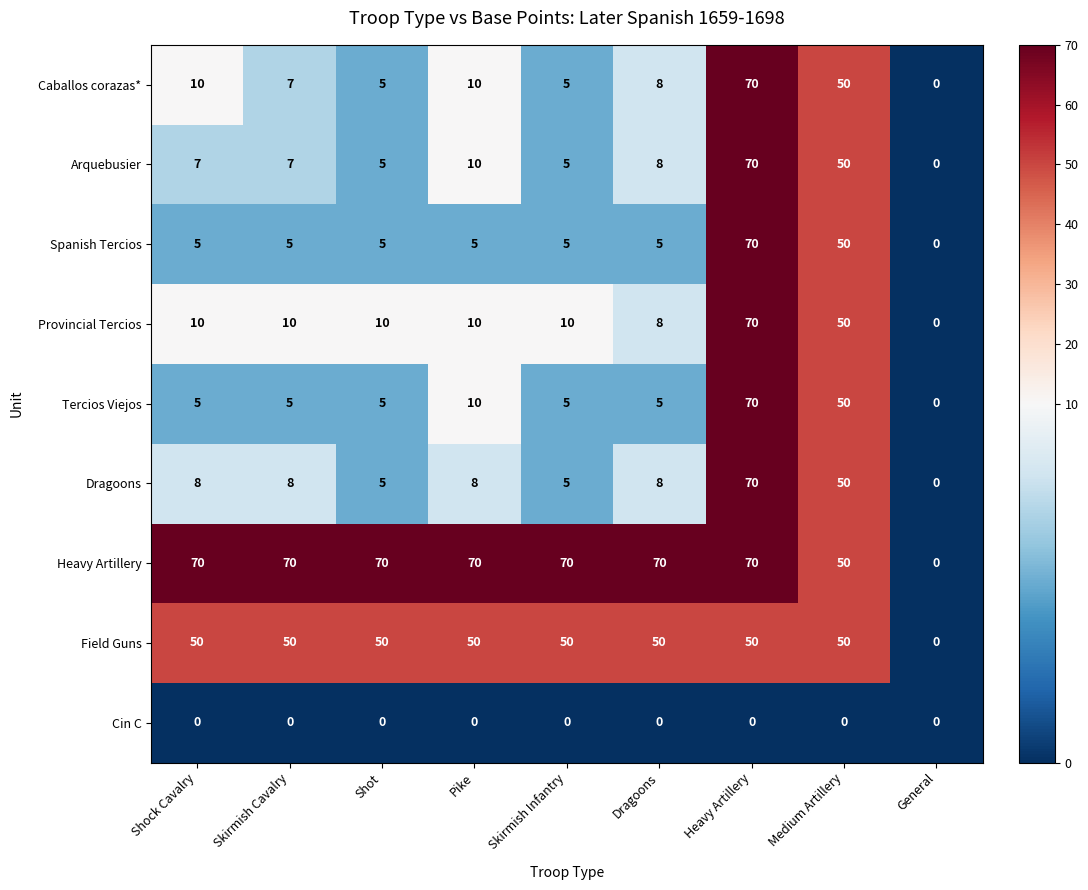

Which series changed the most between Skirmish Cavalry and Pike?

Tercios Viejos